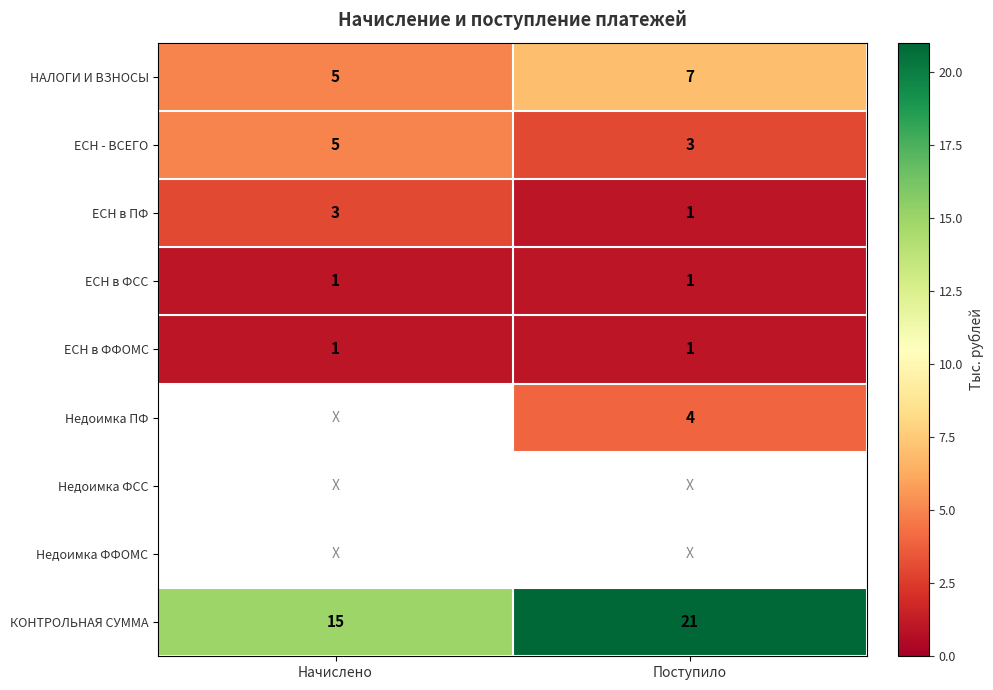

Is the value of НАЛОГИ И ВЗНОСЫ at Поступило greater than the value of ЕСН в ФСС at Начислено?

Yes